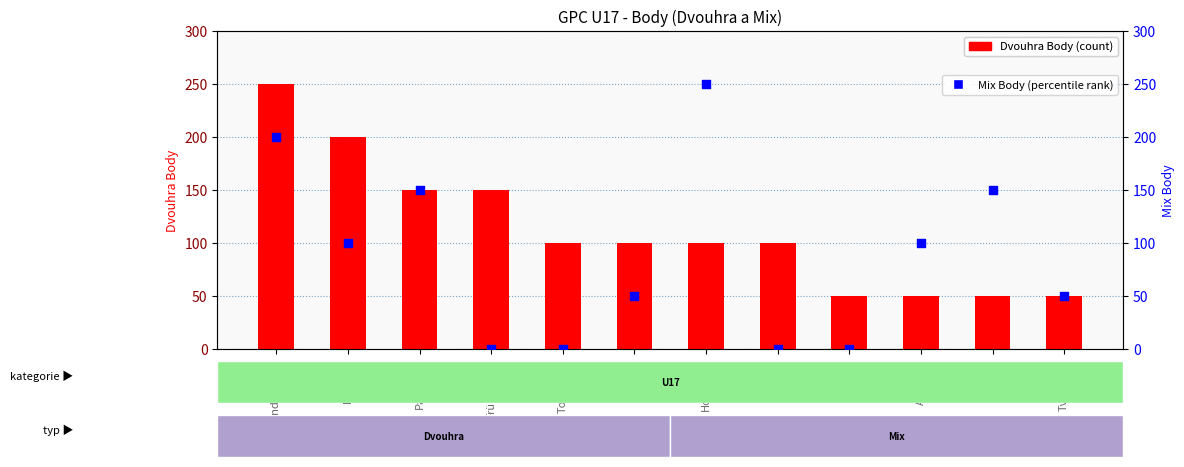

Which series reaches the maximum Y coordinate?

Dvouhra Body